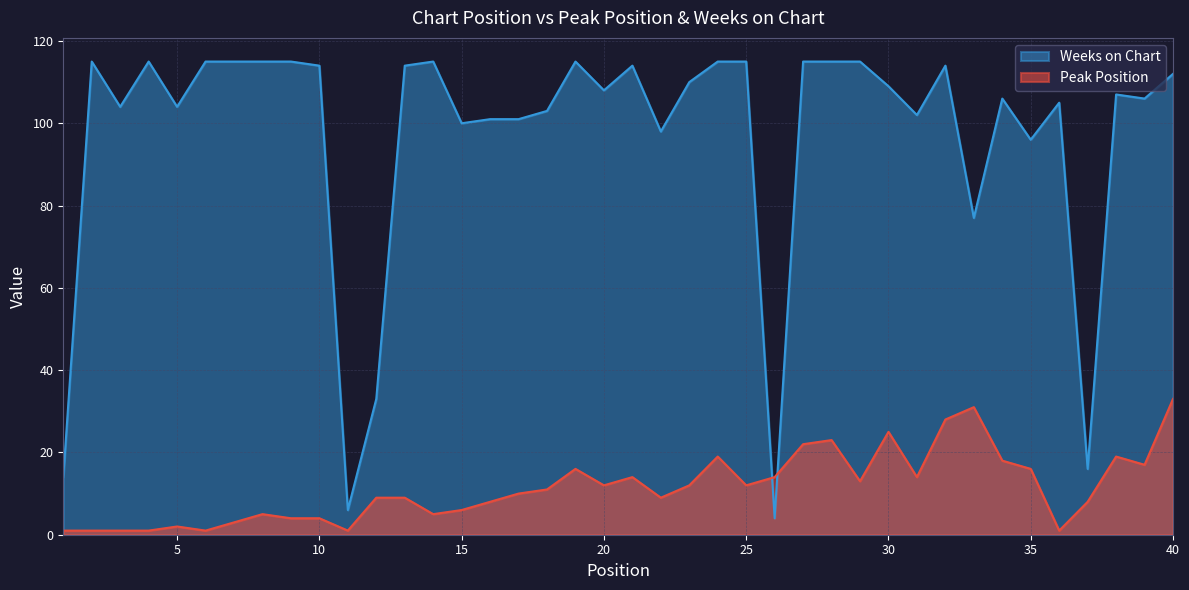

What is the difference between the Peak Position values at 7 and 38?

16